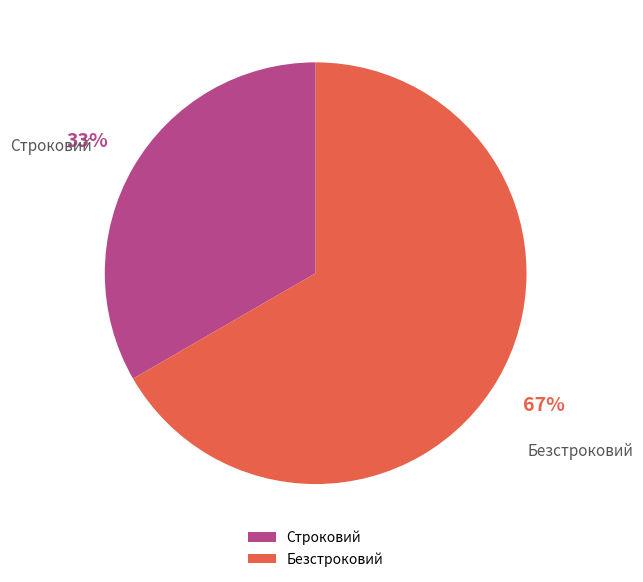

Which slice is the largest?

Безстроковий